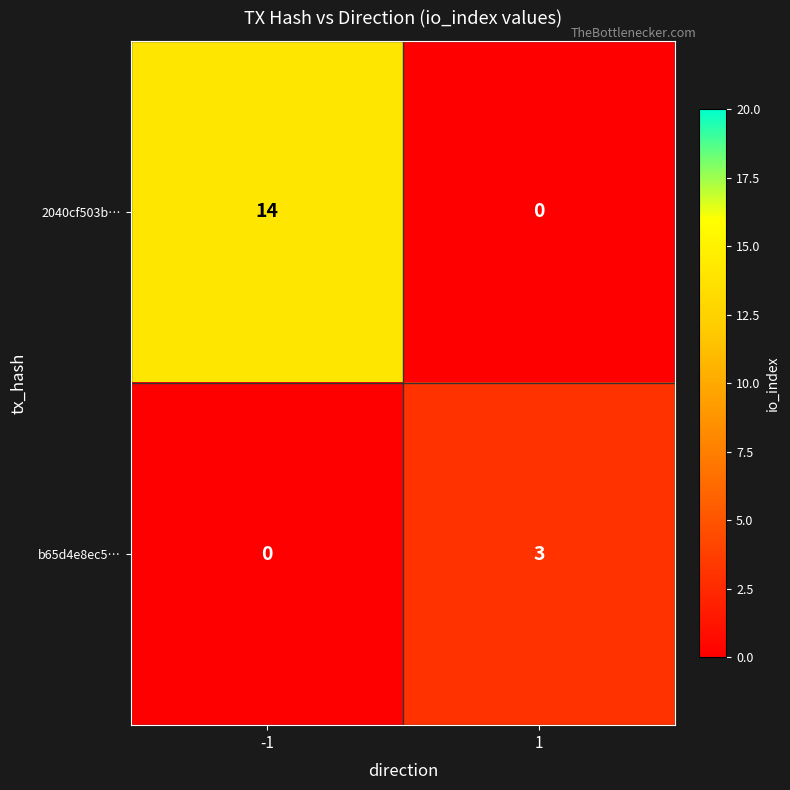

What is the total value across all series at 1?

3